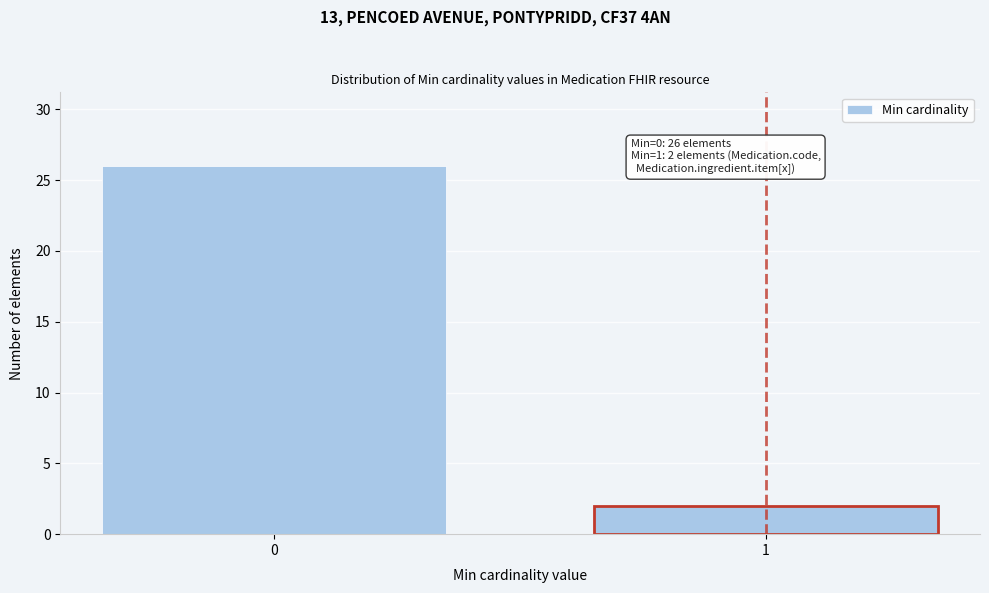

Reading left to right, list all the values displayed in this chart.

26	2